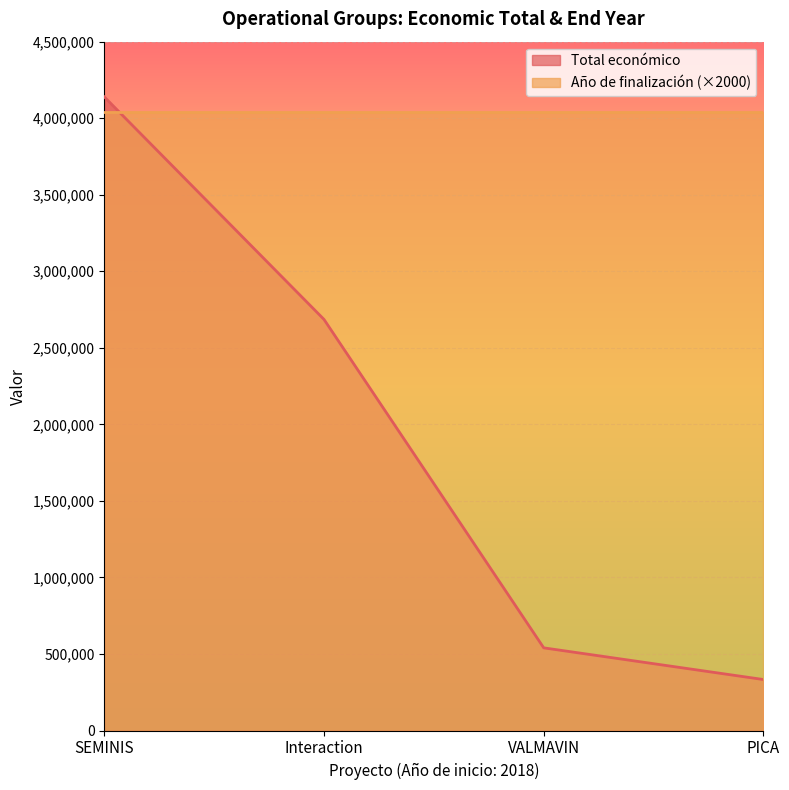

List the labels in order of value, smallest first.

PICA, VALMAVIN, Interaction, SEMINIS